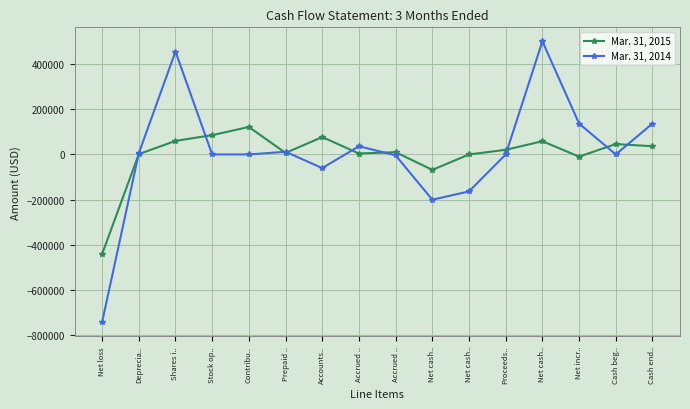

Which label corresponds to the smallest value in the chart?

Net loss